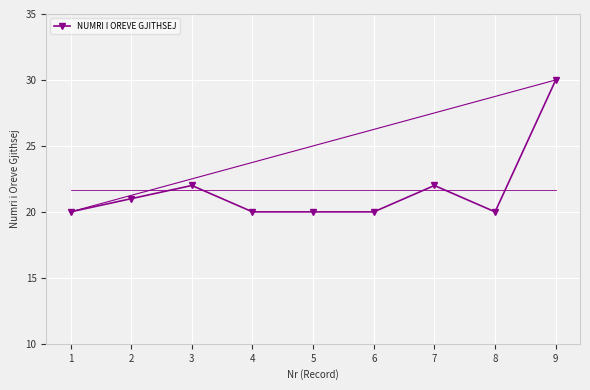

Which label corresponds to the largest value in the chart?

9